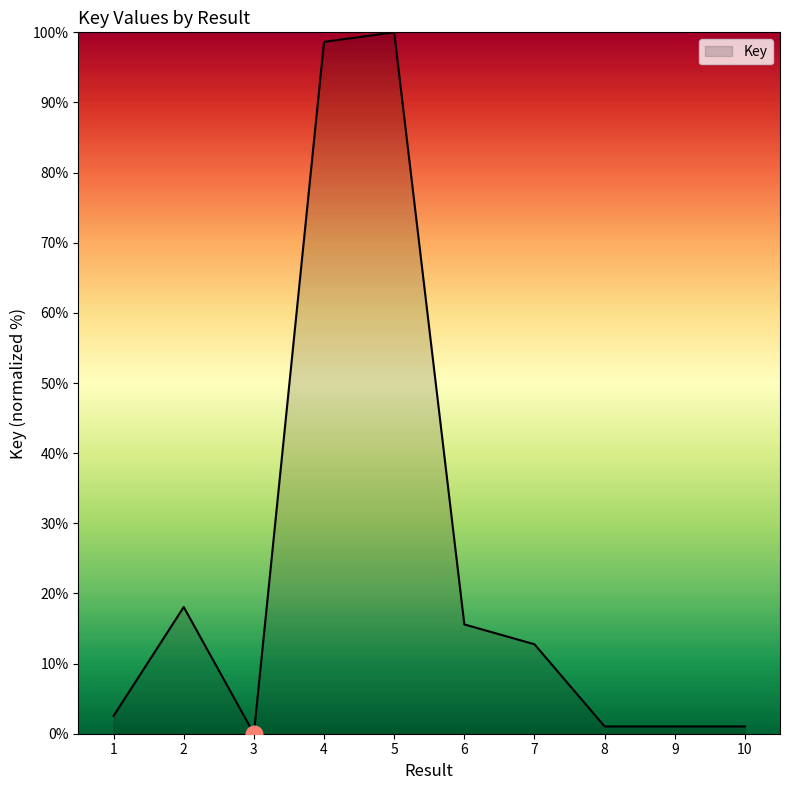

At which category does the data reach its first local valley?

3